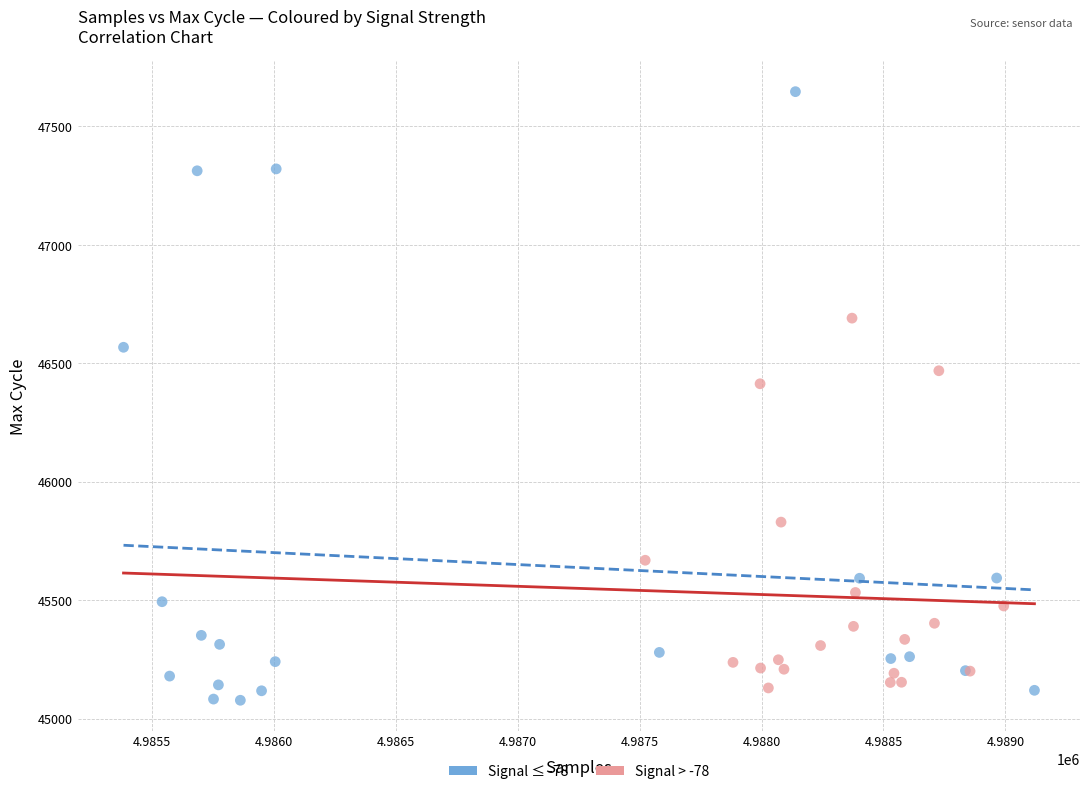

Which series has the largest Y range (max minus min)?

Signal ≤ -78